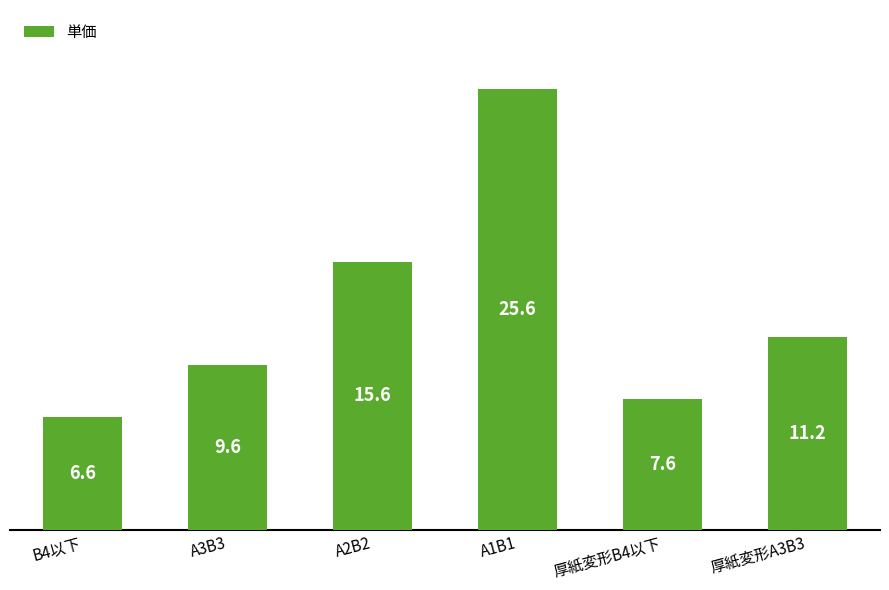

How many values are below 11?

3